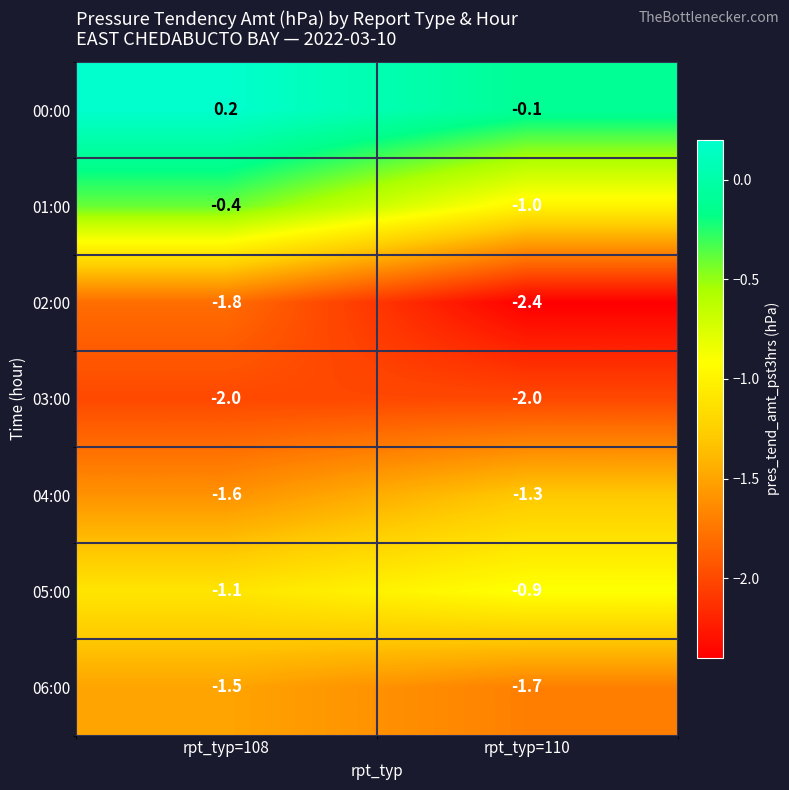

Is the value of 03:00 at rpt_typ=110 greater than the value of 00:00 at rpt_typ=110?

No